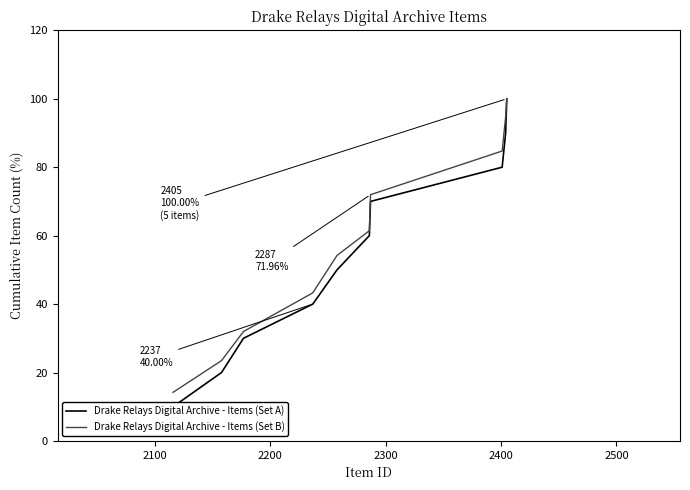

Rank the series at 2300 from lowest to highest value.

Drake Relays Digital Archive - Items (Set A), Drake Relays Digital Archive - Items (Set B)